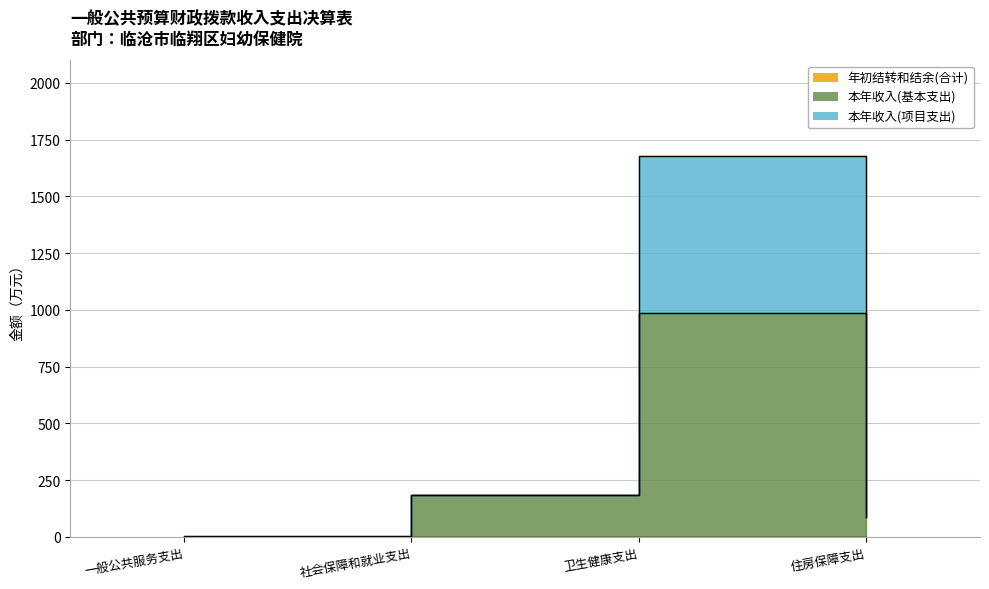

What is the approximate value of 本年收入(基本支出) at 卫生健康支出?

988.1